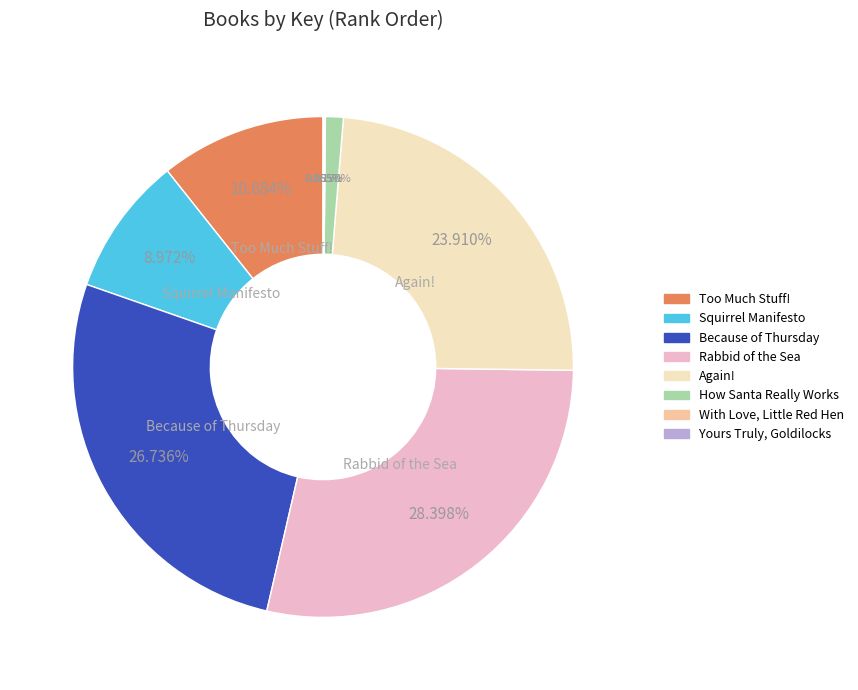

To the nearest percent, what percentage of the pie is Because of Thursday?

27%